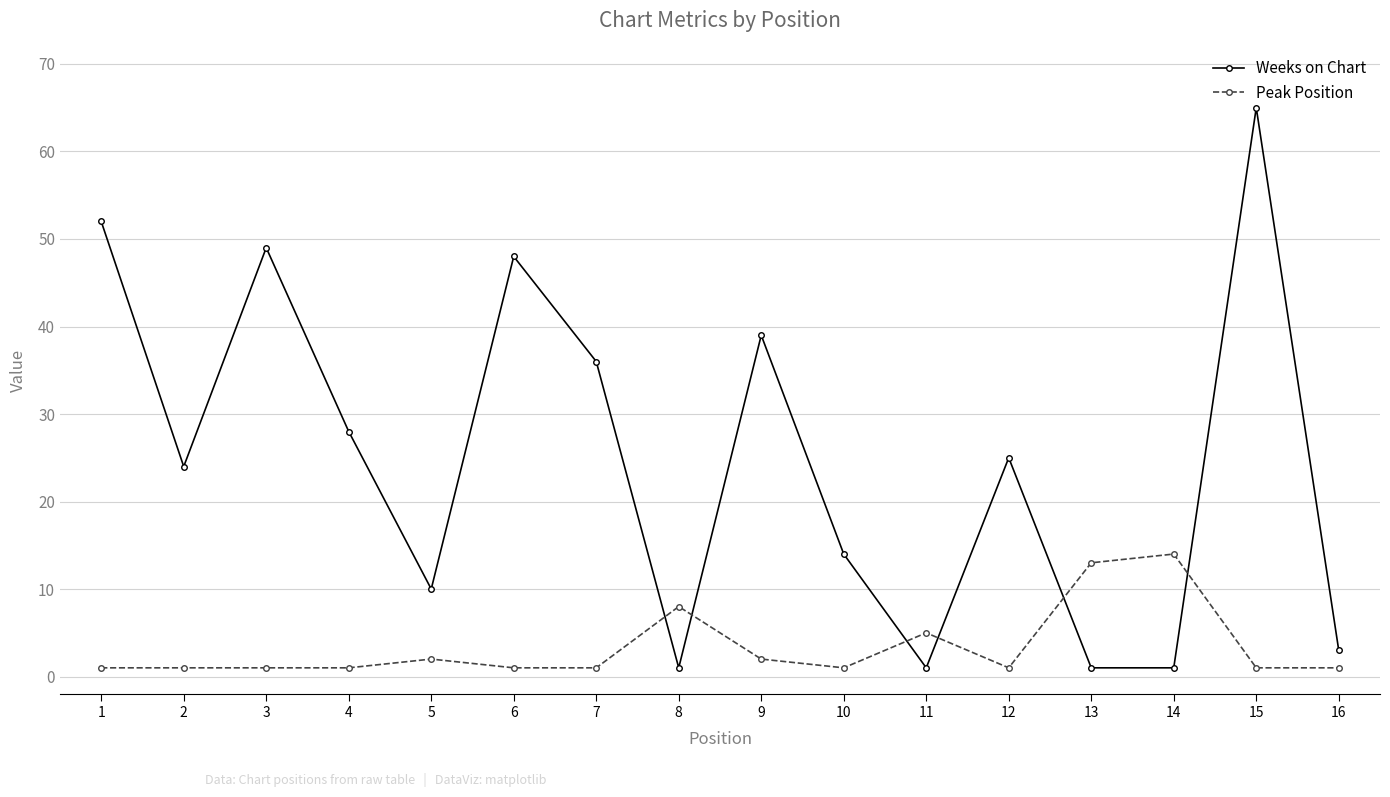

At which label does Weeks on Chart reach its peak?

15